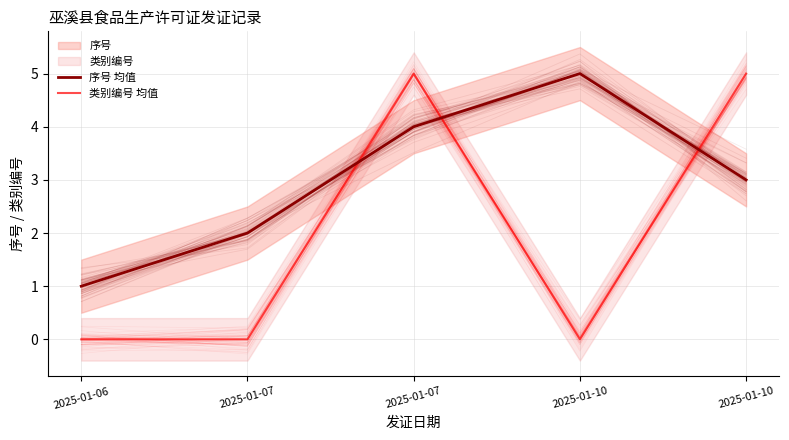

Where is the first local maximum for 序号 均值?

2025-01-10